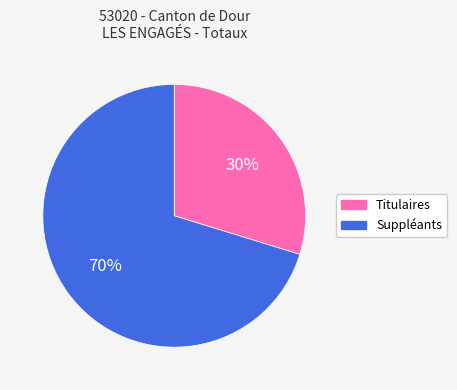

To the nearest percent, what is the combined percentage of Suppléants and Titulaires?

100%